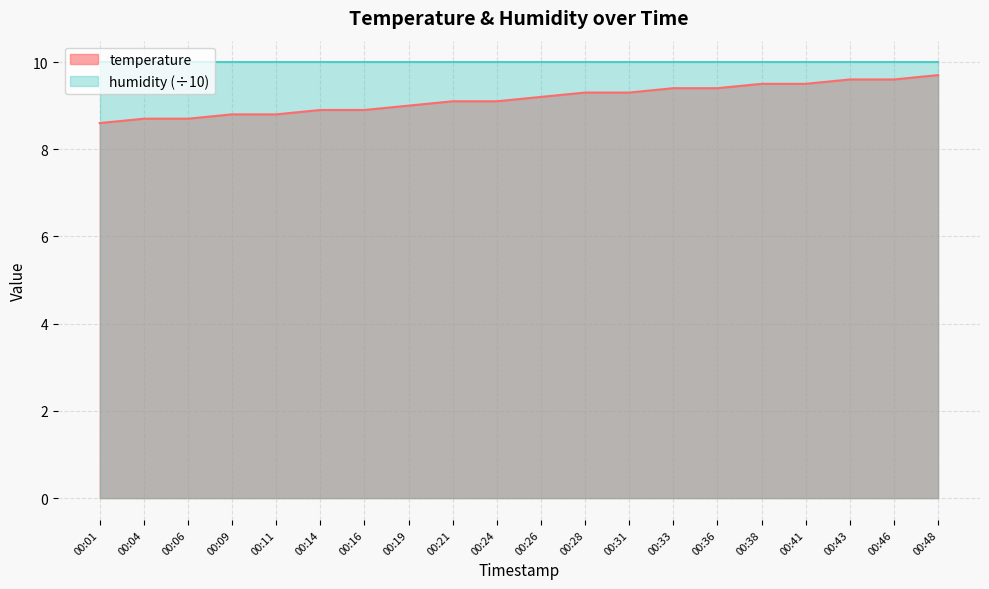

What is the minimum value shown in the chart?

8.6